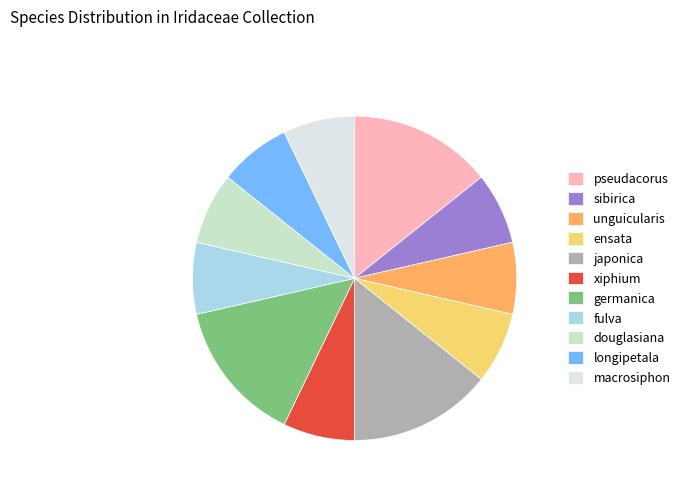

How many segments does this pie chart have?

11